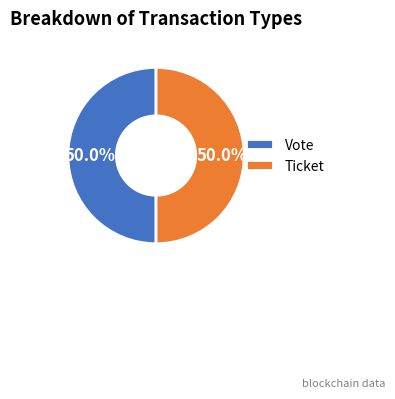

What is the total percentage of Vote and Ticket?

100.0%